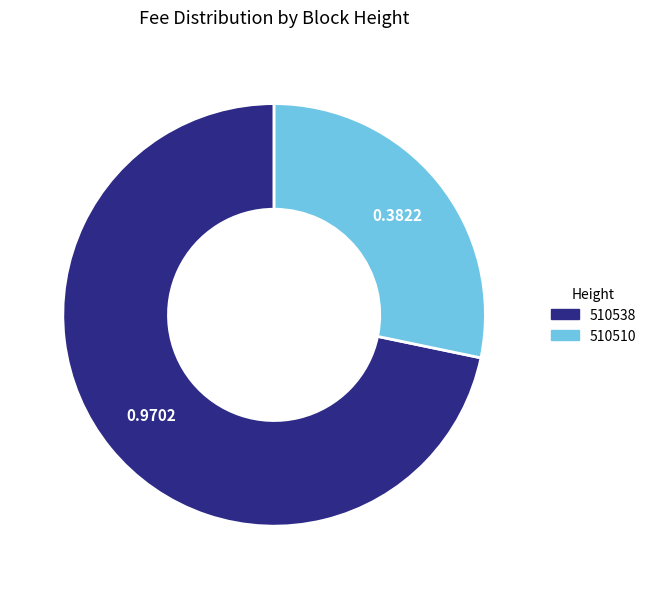

Count the number of slices in the pie.

2